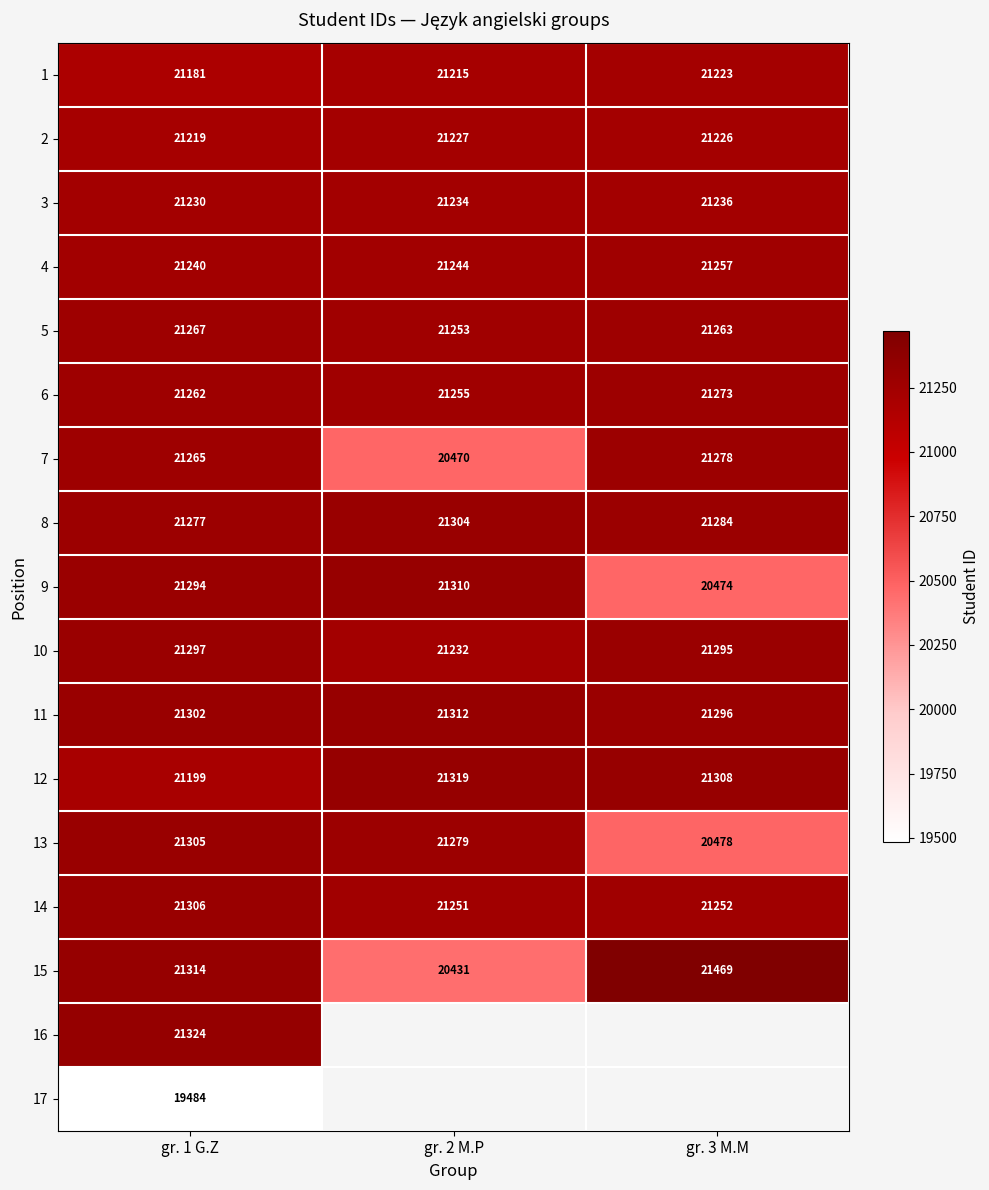

At how many categories does at least one series exceed 19617?

3